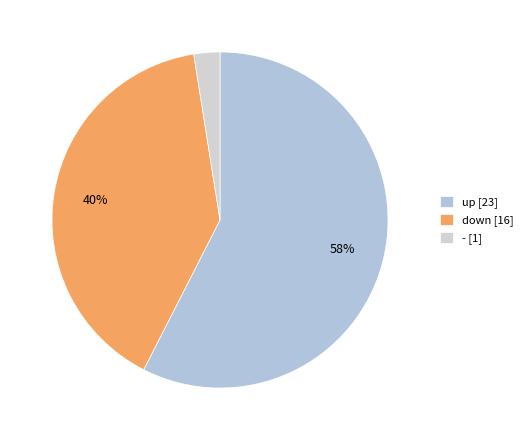

What portion of the pie excludes up?

42.5%